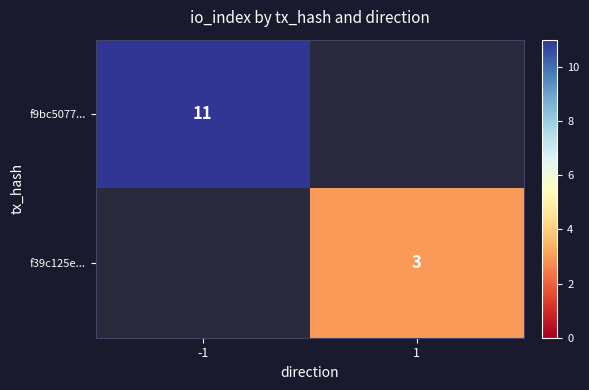

Is it true that f39c125e... equals 3 at 1?

True